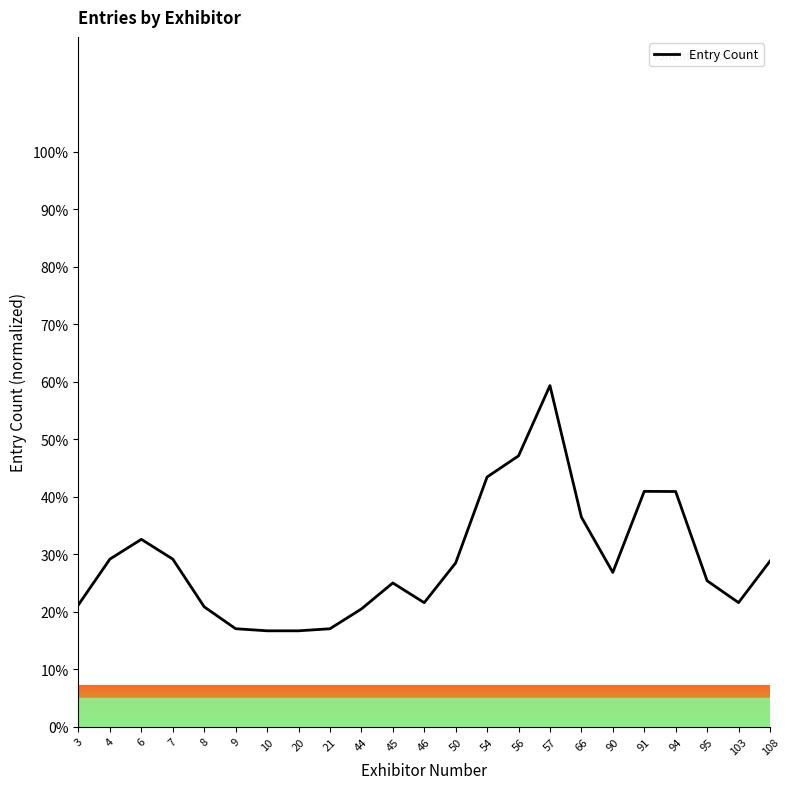

Is it true that the value at 91 is 65.0?

False